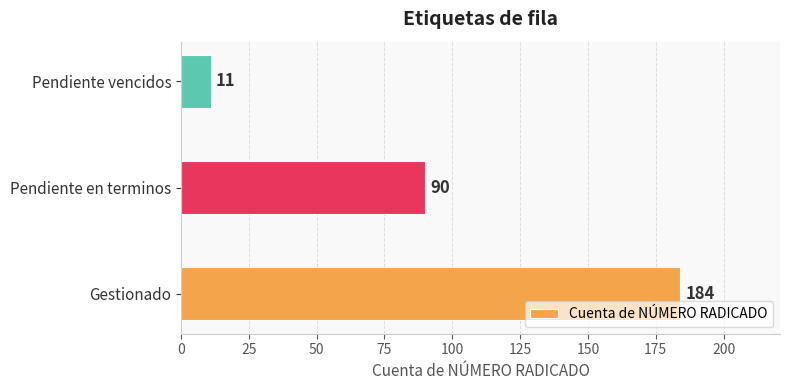

How many bars are there in total?

3